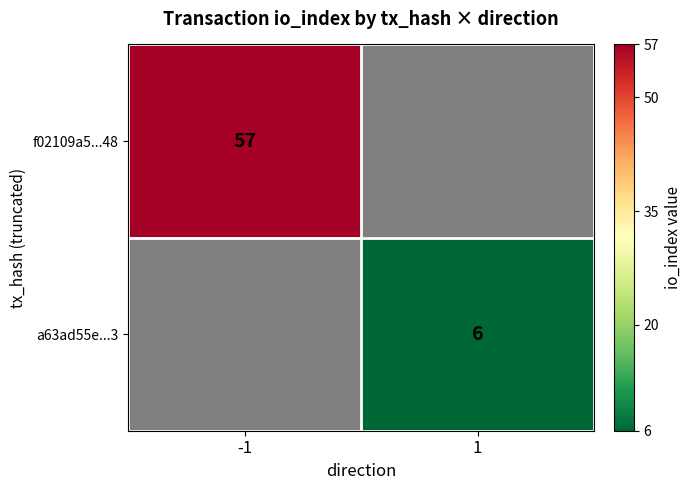

Is it true that a63ad55e...3 equals 9 at 1?

False